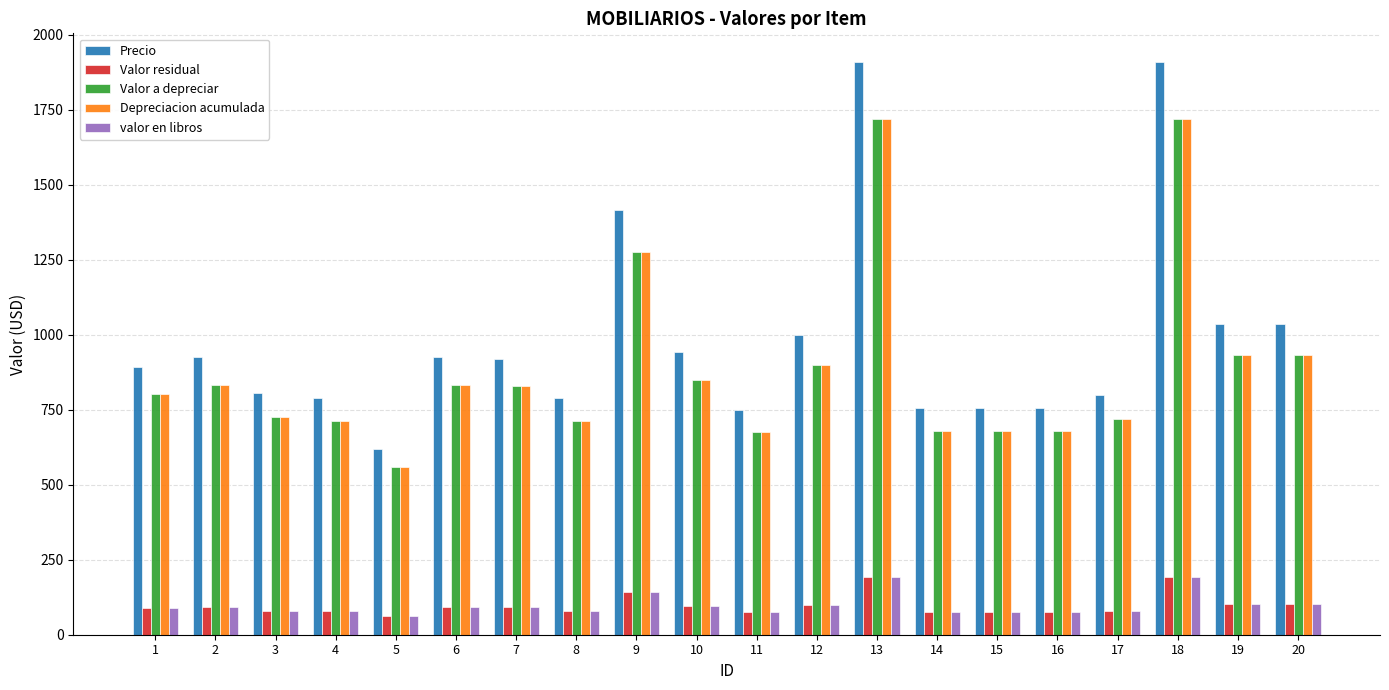

Which series has the largest range (max minus min)?

Precio